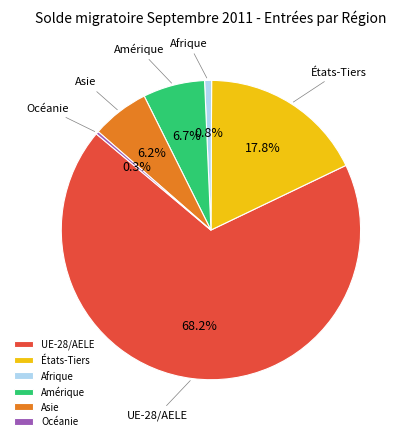

The Océanie slice represents 0% of the pie. True or false?

True